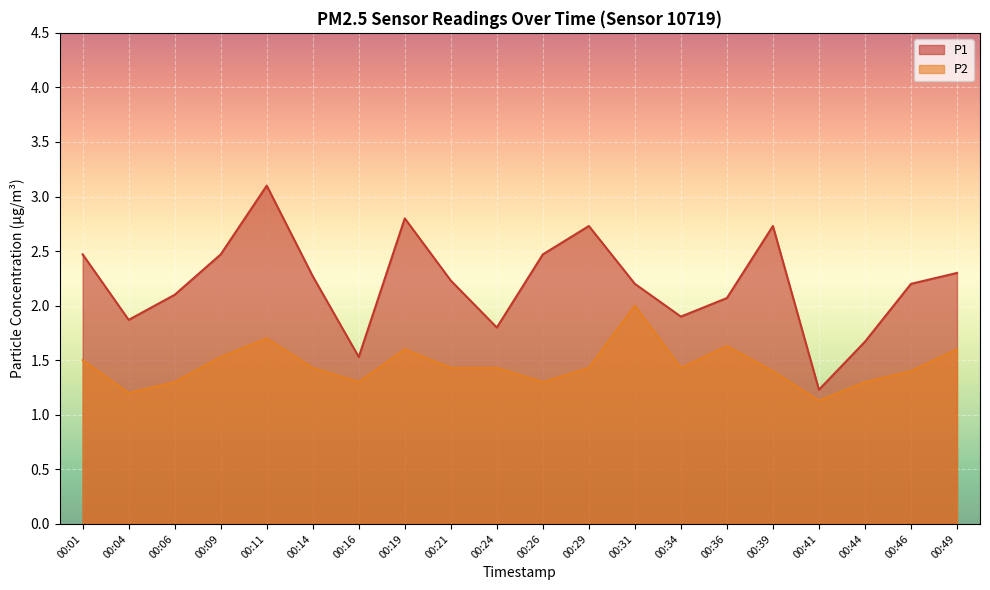

What value does the P1 series have at 00:21?

2.2